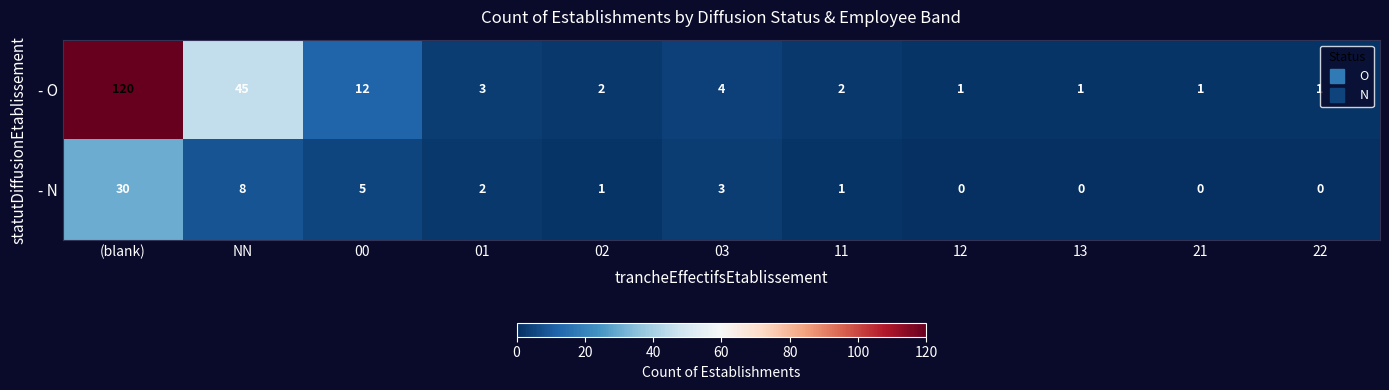

The value of - N at 22 is 0. True or false?

True